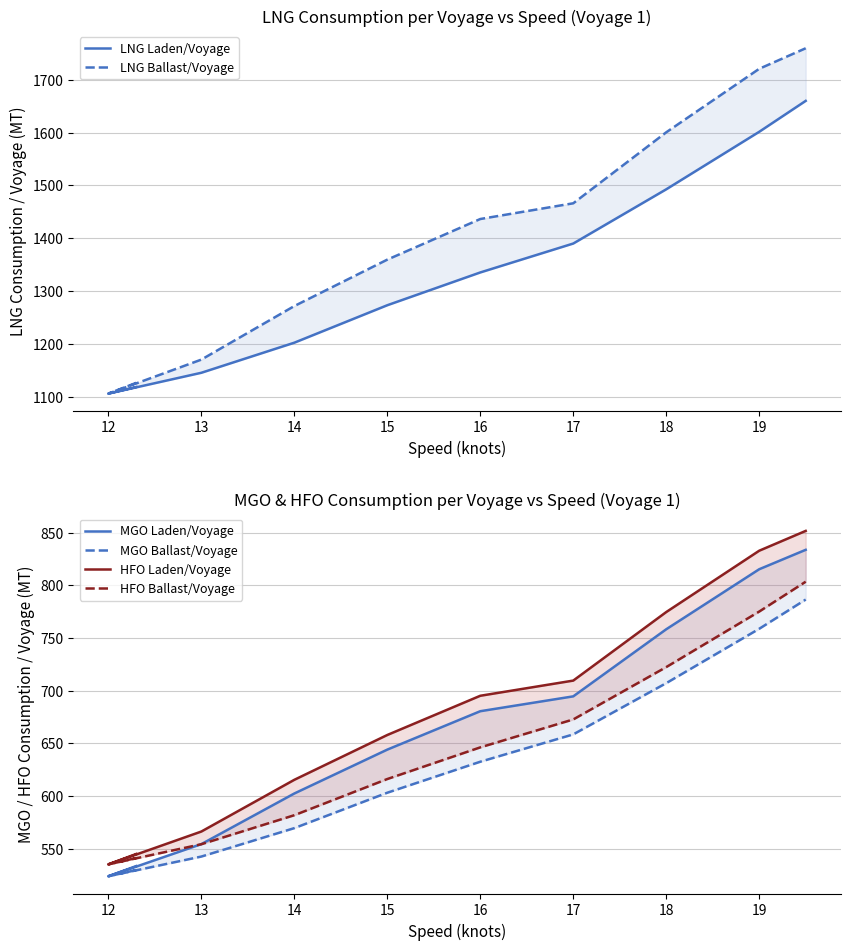

What is the average value of the LNG Ballast/Voyage series?

1401.7